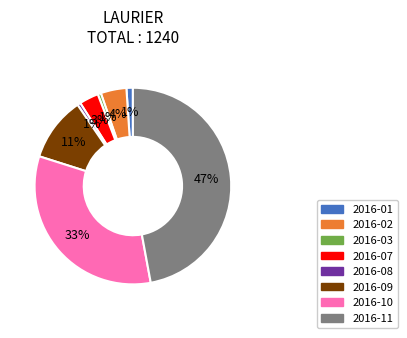

Which slice is the largest?

2016-11